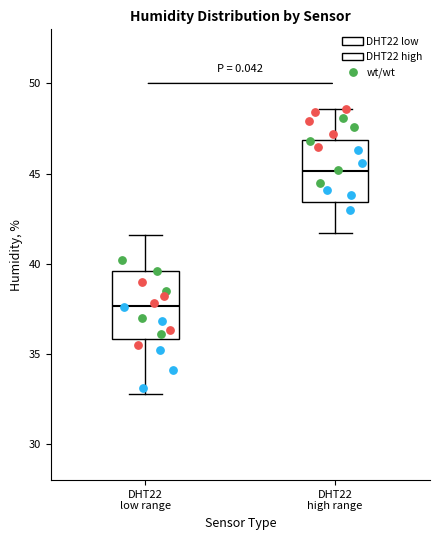

Reading left to right, transcribe this box plot: for each box, give where its median line is, the range the box spans, and where its two whiskers end, as read against the y-axis. The values are not printed on the chart, so give them approximately, as read against the axis.

DHT22 low range: median 37.5, box 36.0 to 39.5, whiskers 33.0 to 41.5
DHT22 high range: median 45.0, box 43.5 to 47.0, whiskers 41.5 to 48.5